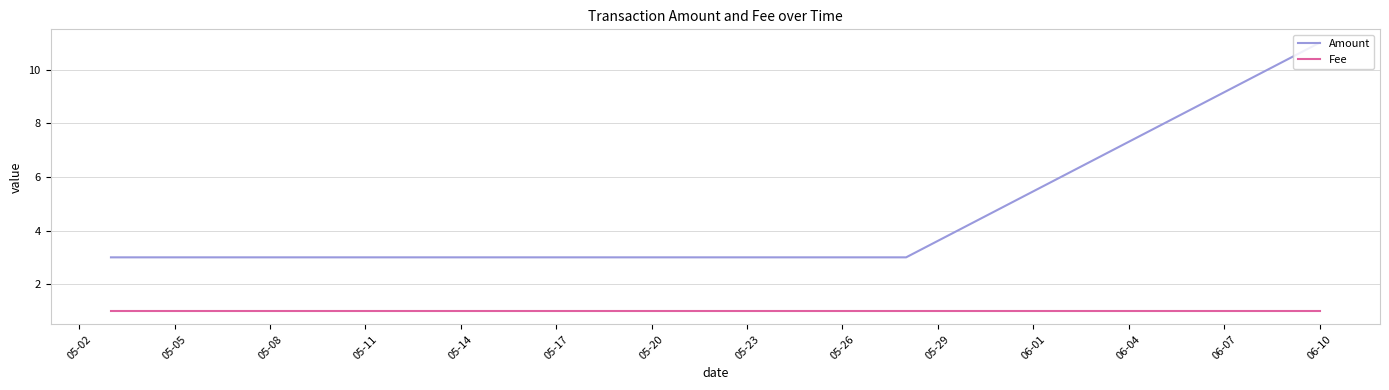

At how many categories does at least one series exceed 5?

1